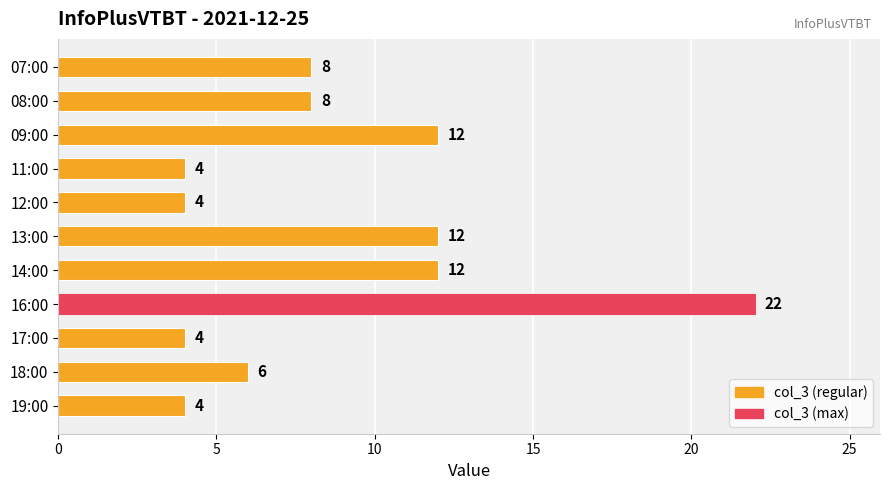

What is the change in value from 13:00 to 19:00?

-8